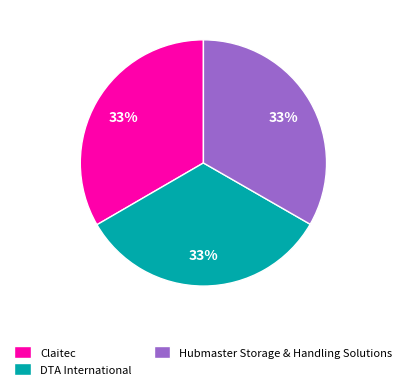

To the nearest percent, what is the average slice percentage?

33%